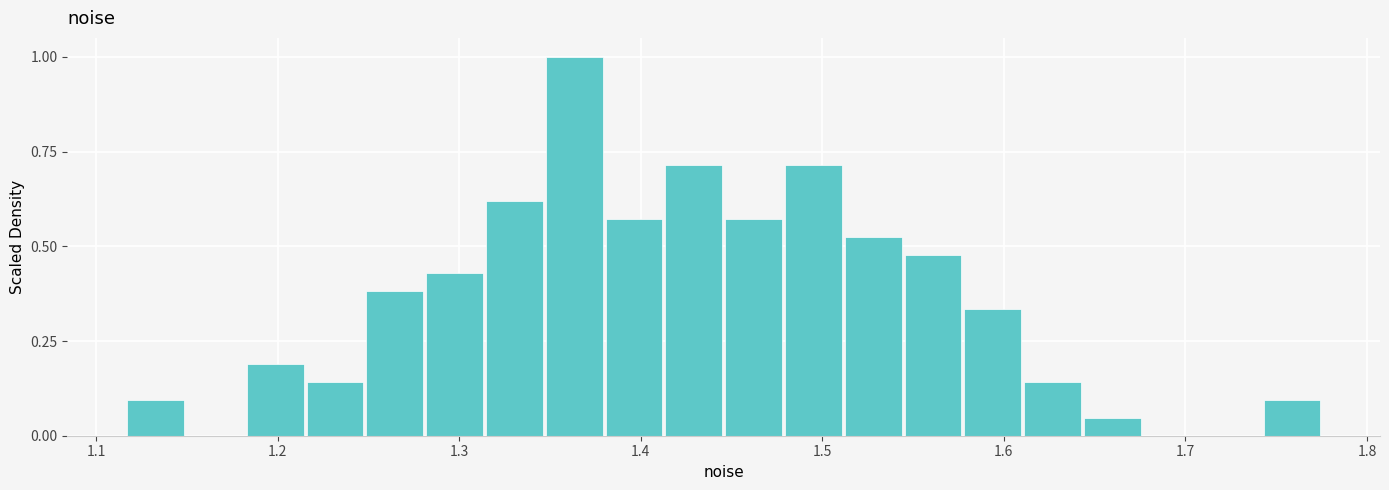

Read against the x-axis, roughly where is the centre of the tallest bar?

1.36